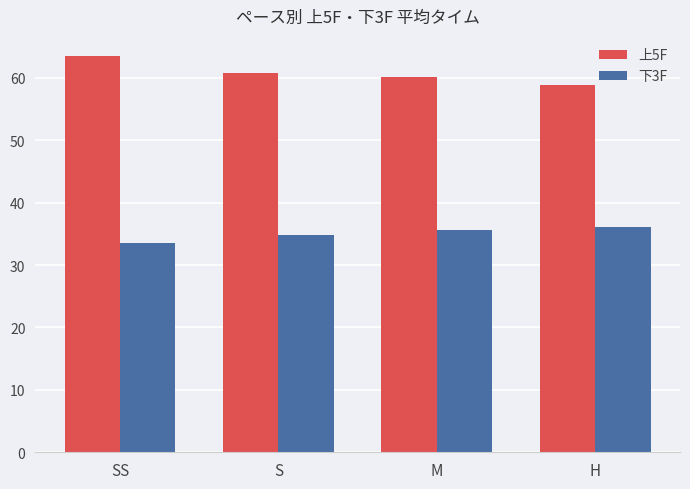

What is the difference between the 上5F values at M and S?

0.6